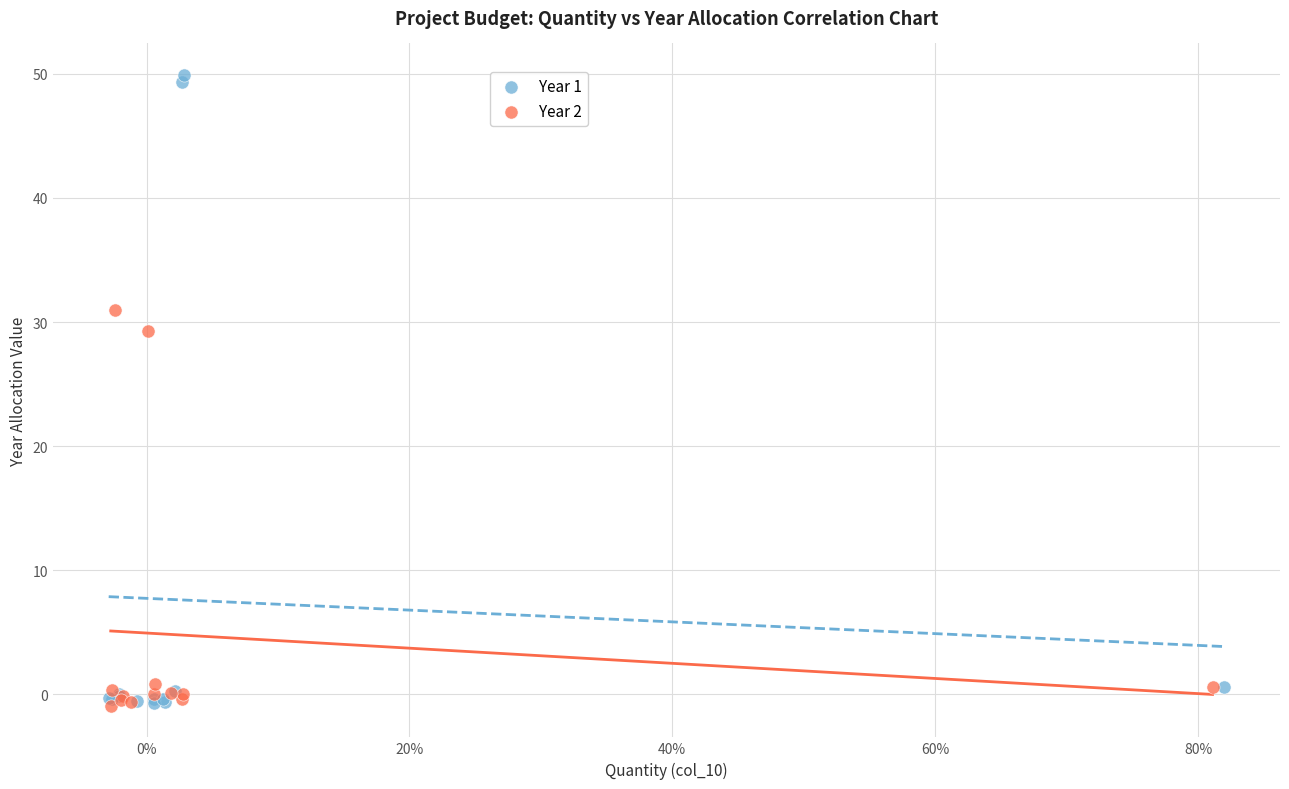

Which series reaches the maximum Y coordinate?

Year 1